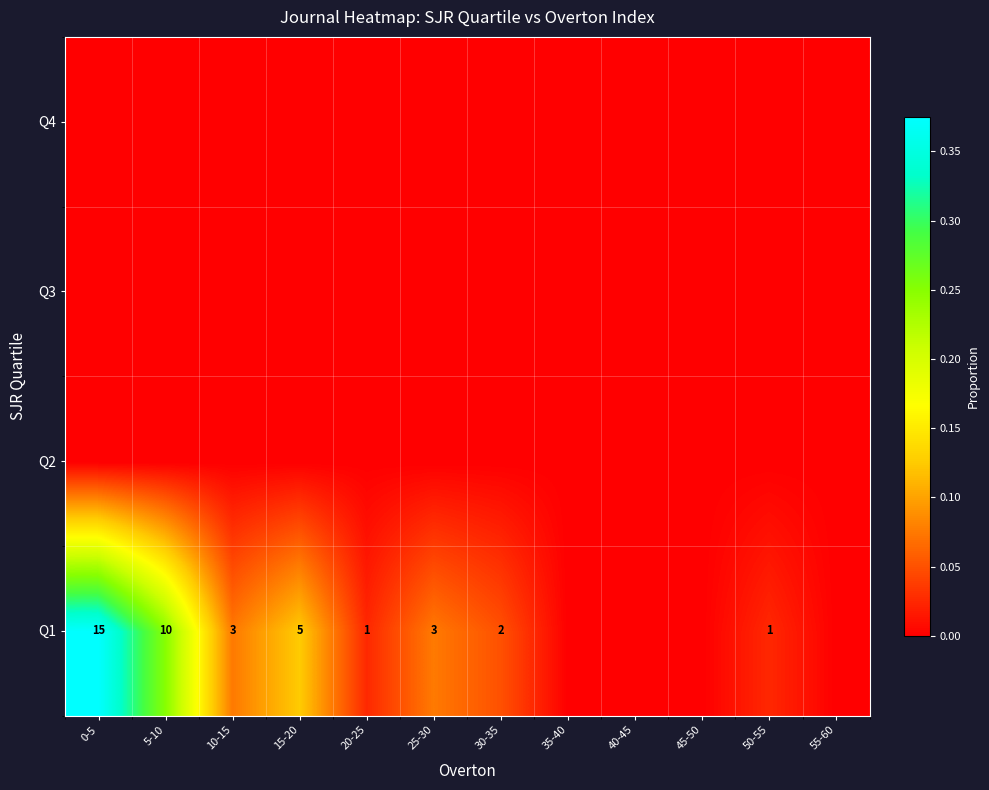

True or false: Q1 has a value of 15 at 0-5.

True